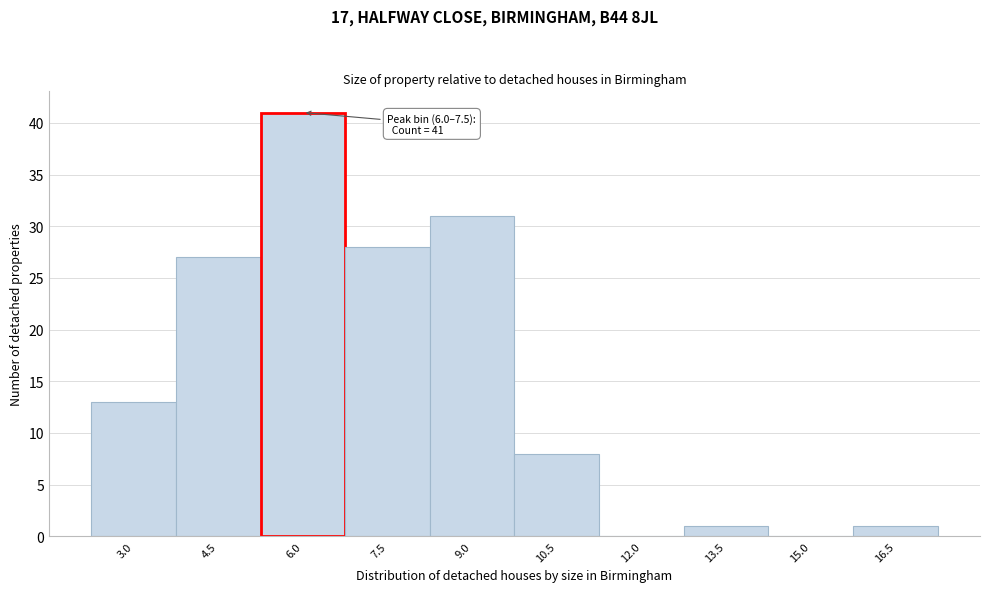

Reading right to left, transcribe all the data shown in this chart.

16.5=1	15.0=0	13.5=1	12.0=0	10.5=8	9.0=31	7.5=28	6.0=41	4.5=27	3.0=13